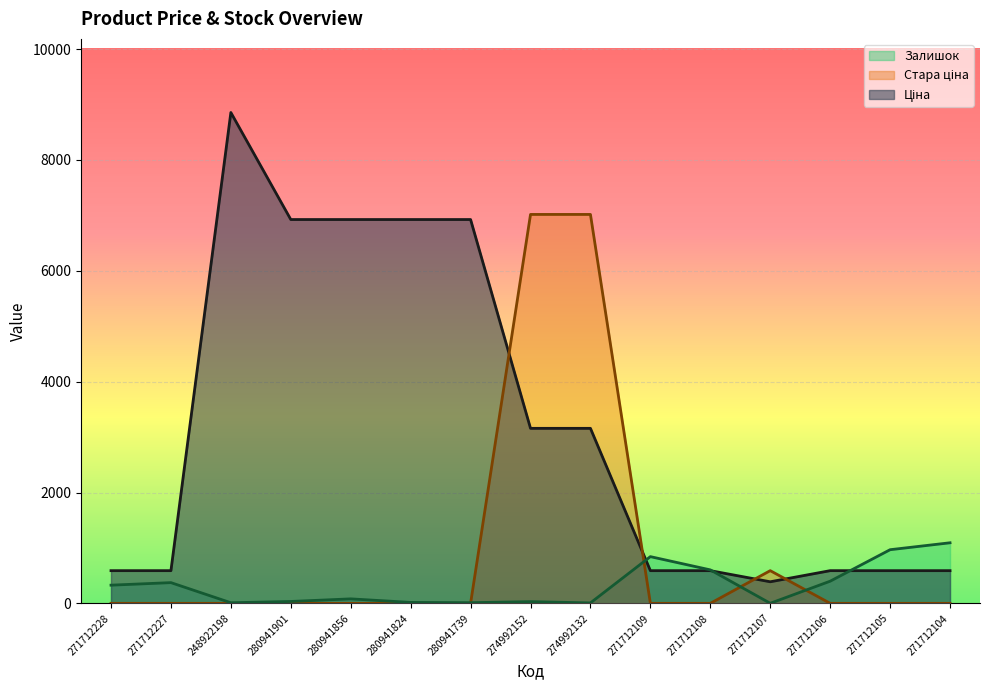

How many times do Ціна and Стара ціна cross each other?

4